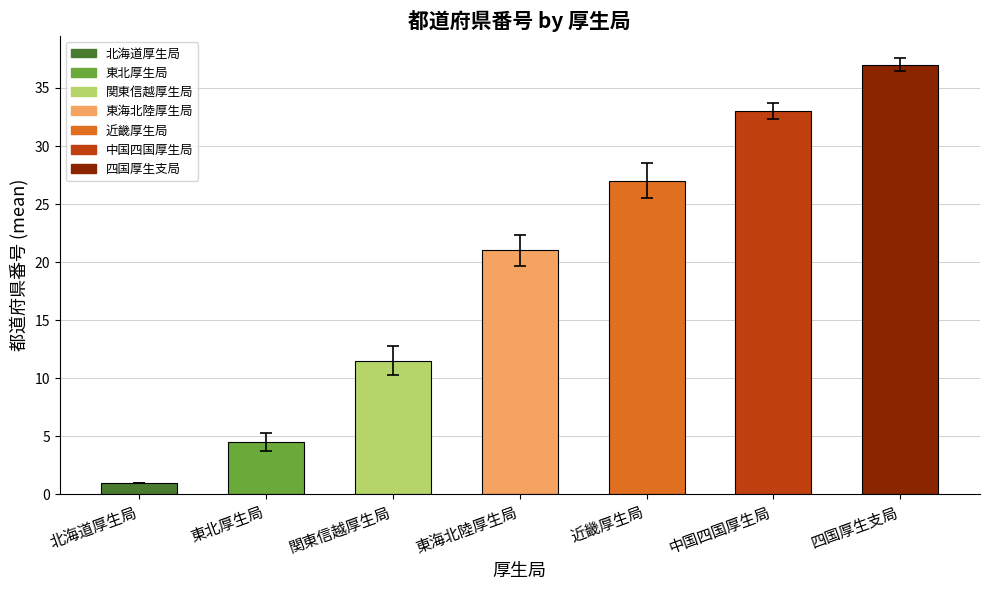

Which category has the lowest value across all series?

北海道厚生局